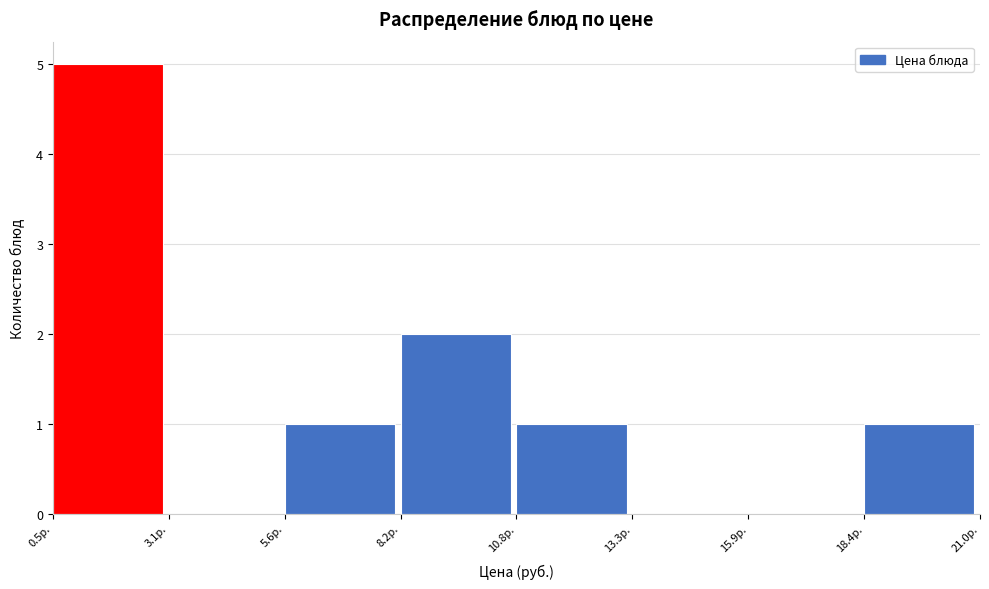

Reading left to right, transcribe this chart: for each bar, give the range it covers on the x-axis and its height. Neither the bar edges nor the heights are printed on the chart, so give them approximately, as read against the axes.

0.5 to 3.0: 5
3.0 to 5.5: 0
5.5 to 8.0: 1
8.0 to 11.0: 2
11.0 to 13.5: 1
13.5 to 16.0: 0
16.0 to 18.5: 0
18.5 to 21.0: 1